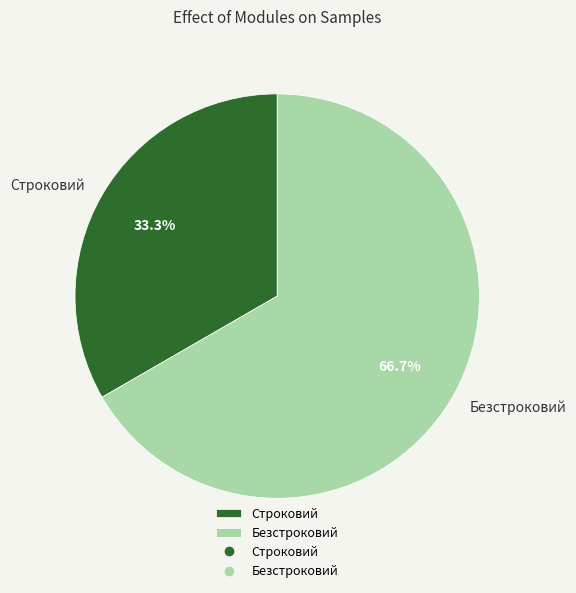

To the nearest percent, what is the average slice percentage?

50%